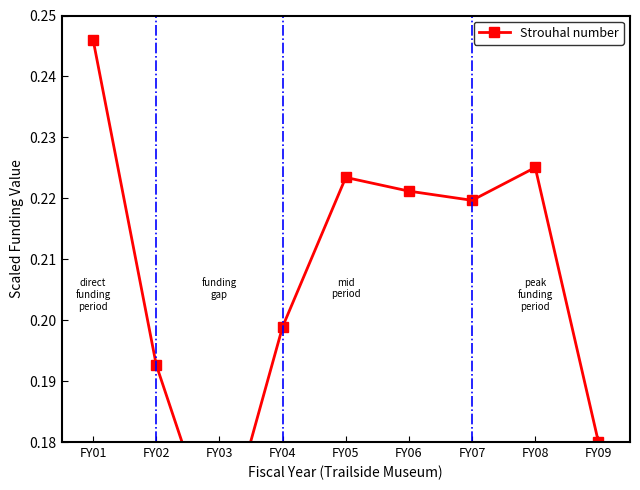

Count the number of categories in the chart.

9